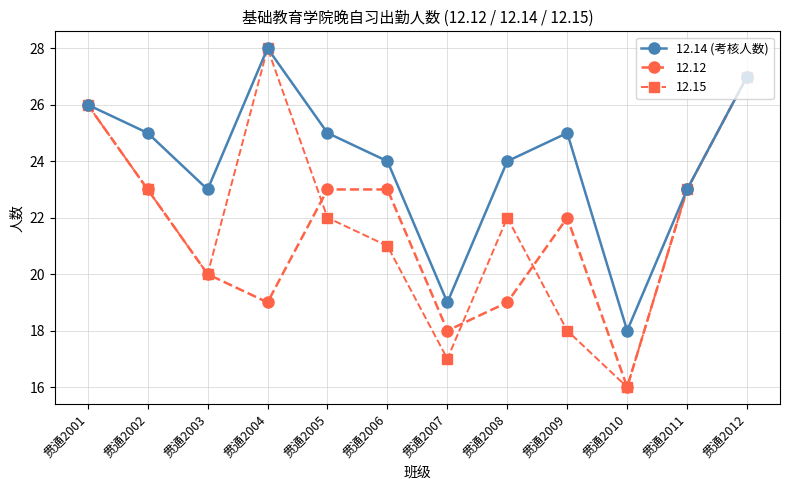

What is the value of the 12.12 point at the 1st from the left?

26